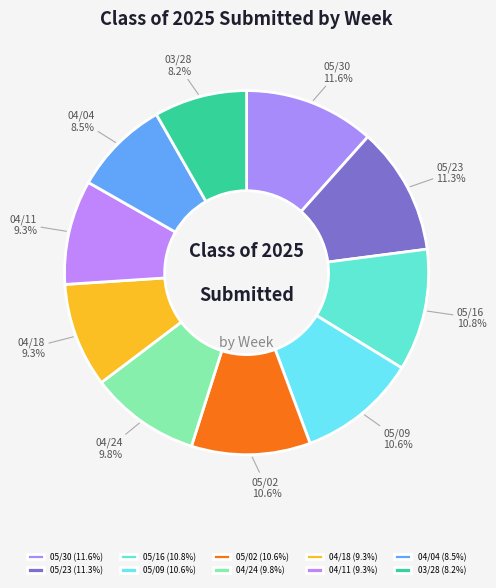

To the nearest percent, what is the average slice percentage?

10%